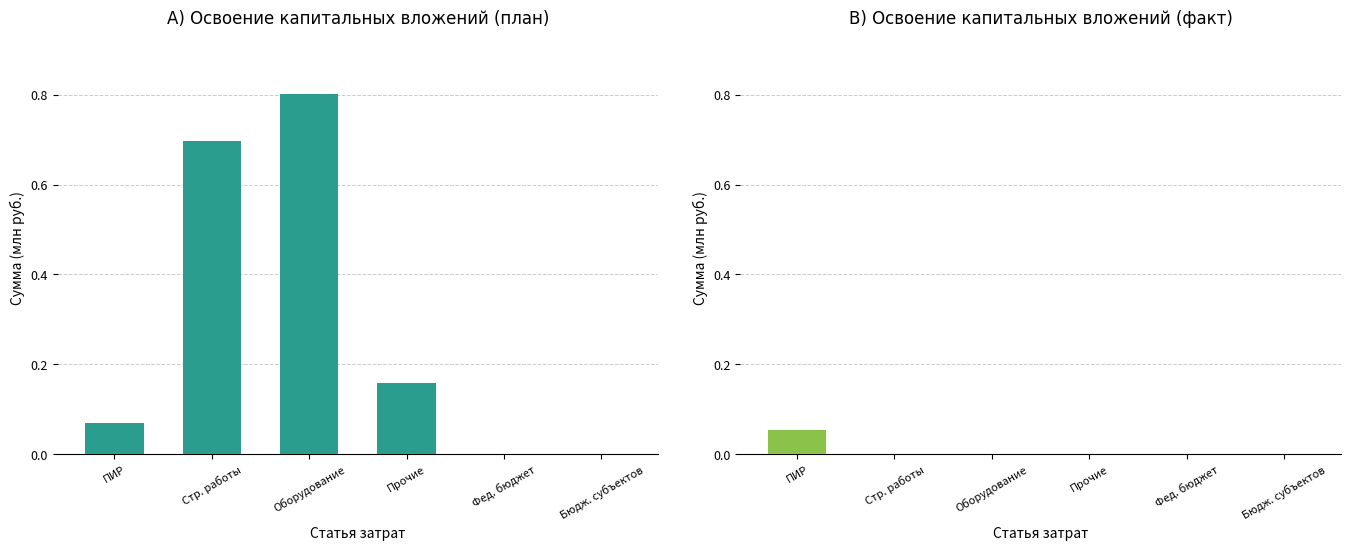

What is the difference between the maximum and minimum values in the План series?

0.8